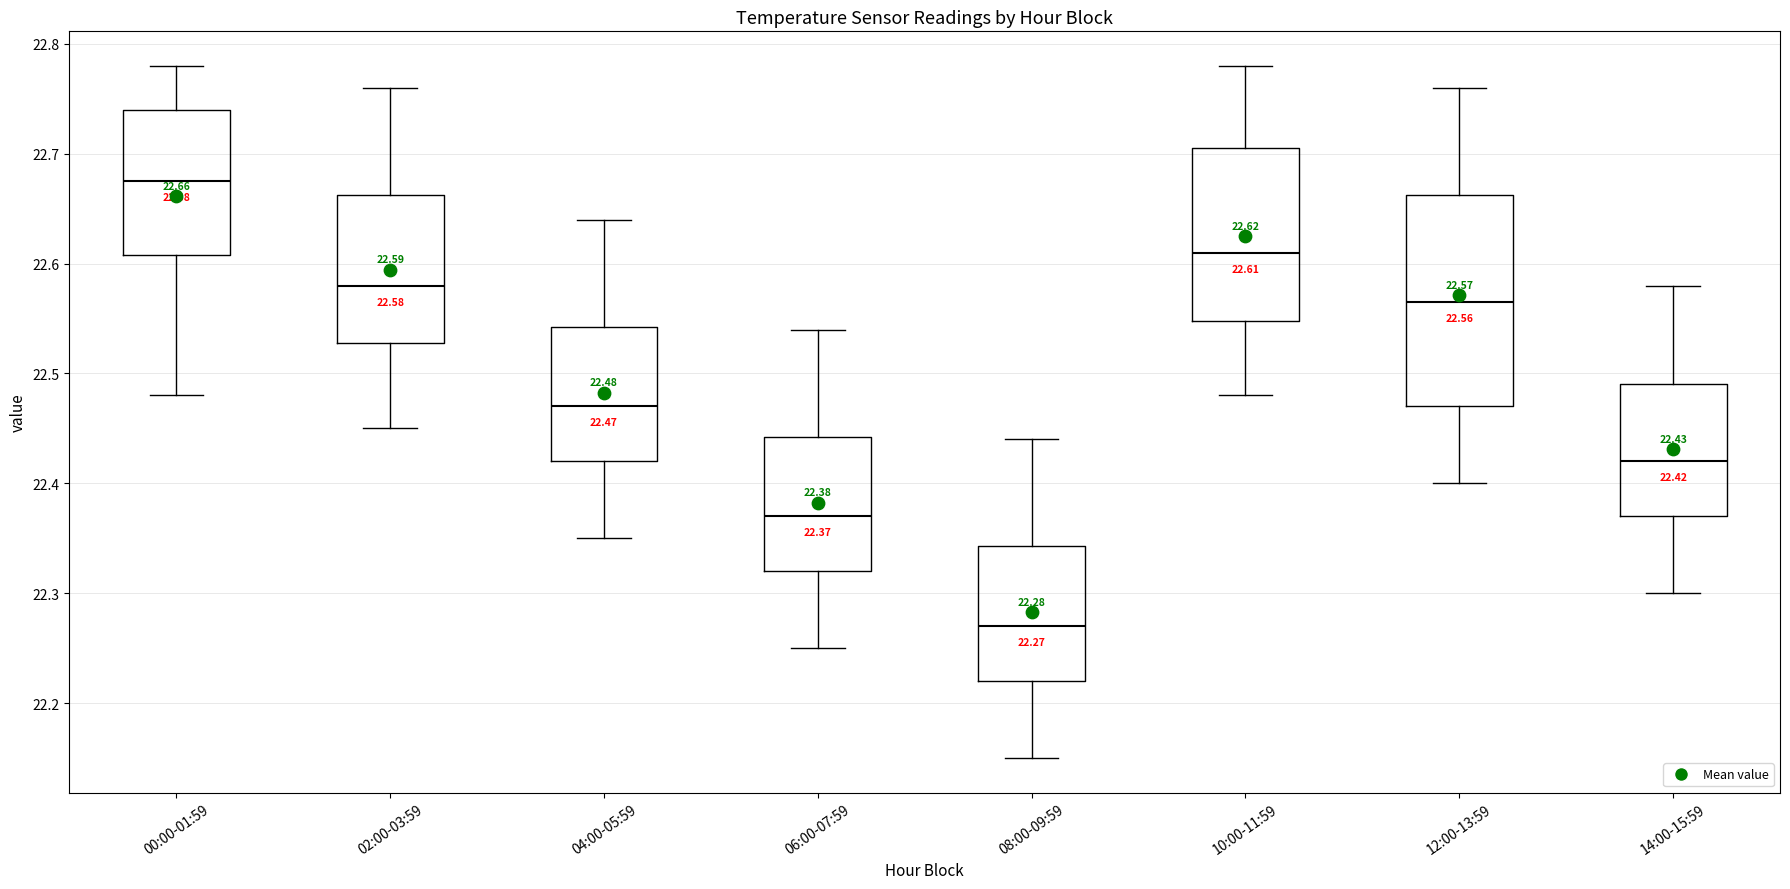

Which box has the highest median line?

00:00-01:59